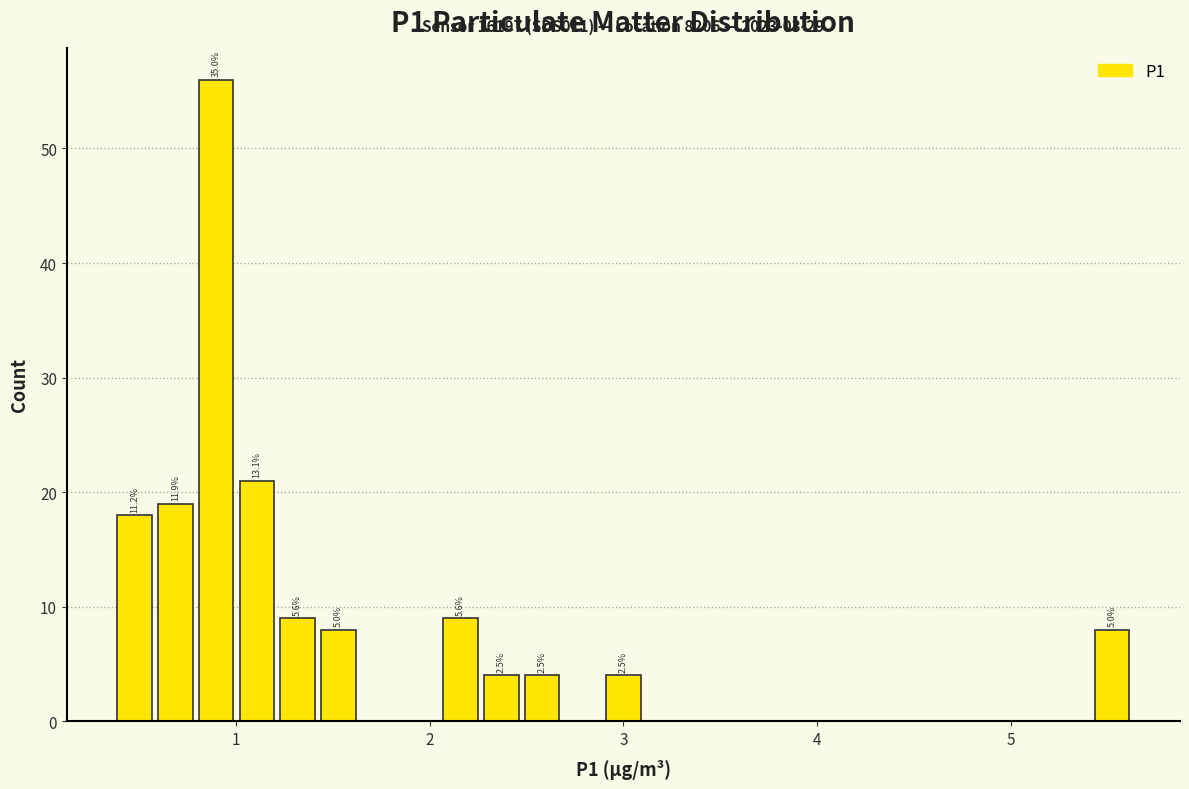

Around what value on the x-axis is the tallest bar? Give the approximate position of its centre, as read against the axis.

0.9